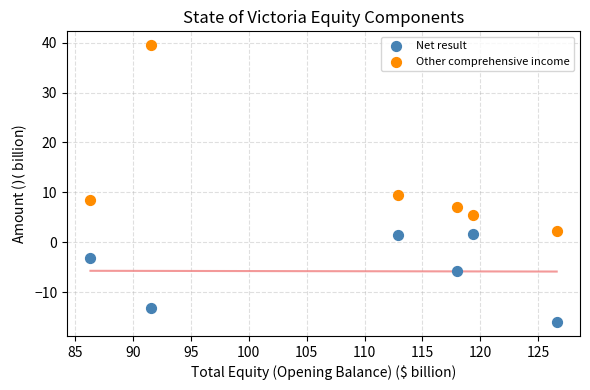

Which series contains the lowest Y value?

Net result